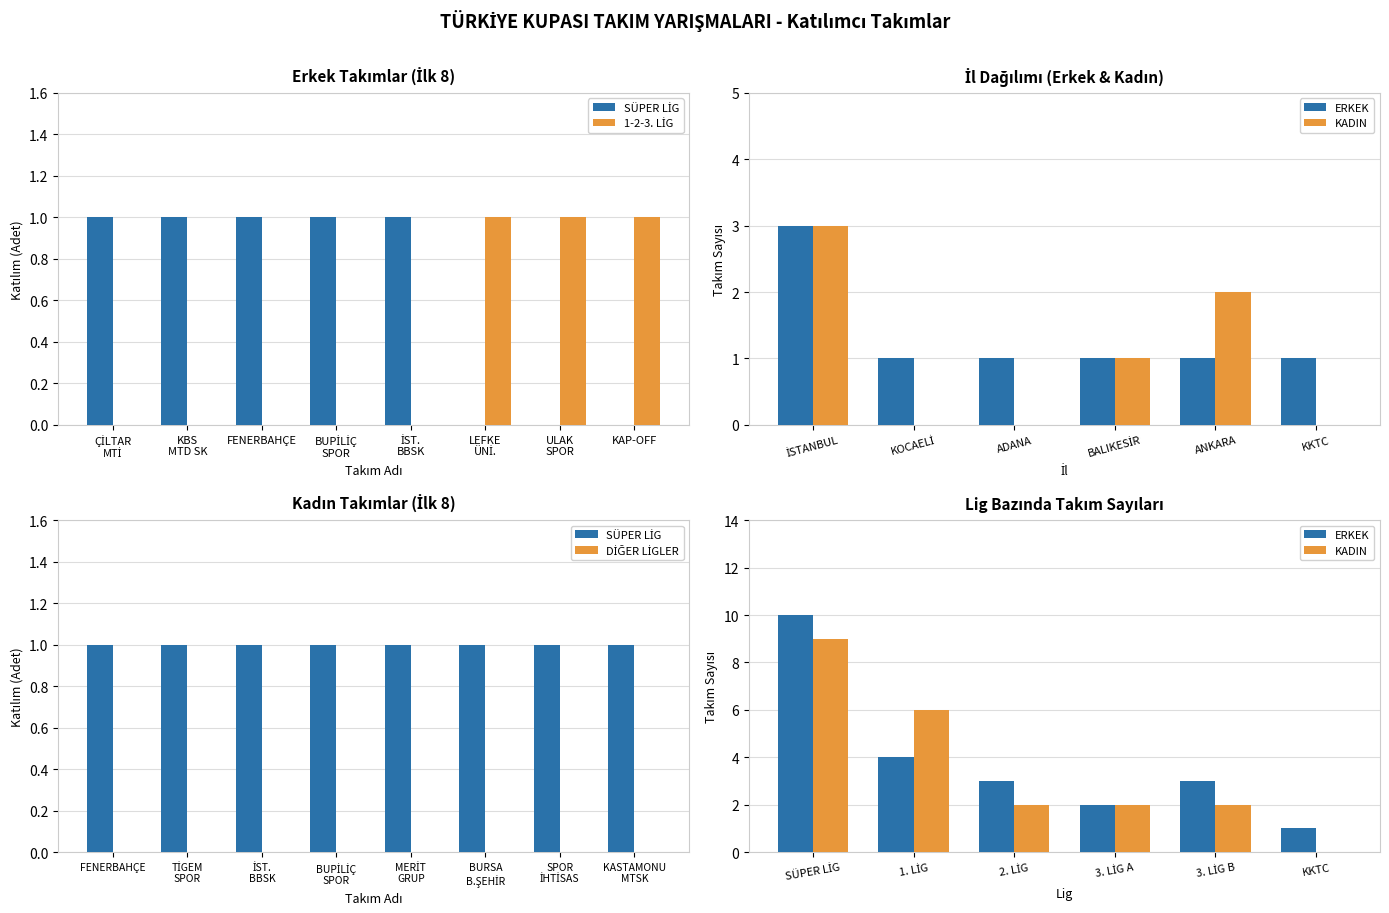

Count the number of data series in this chart.

2